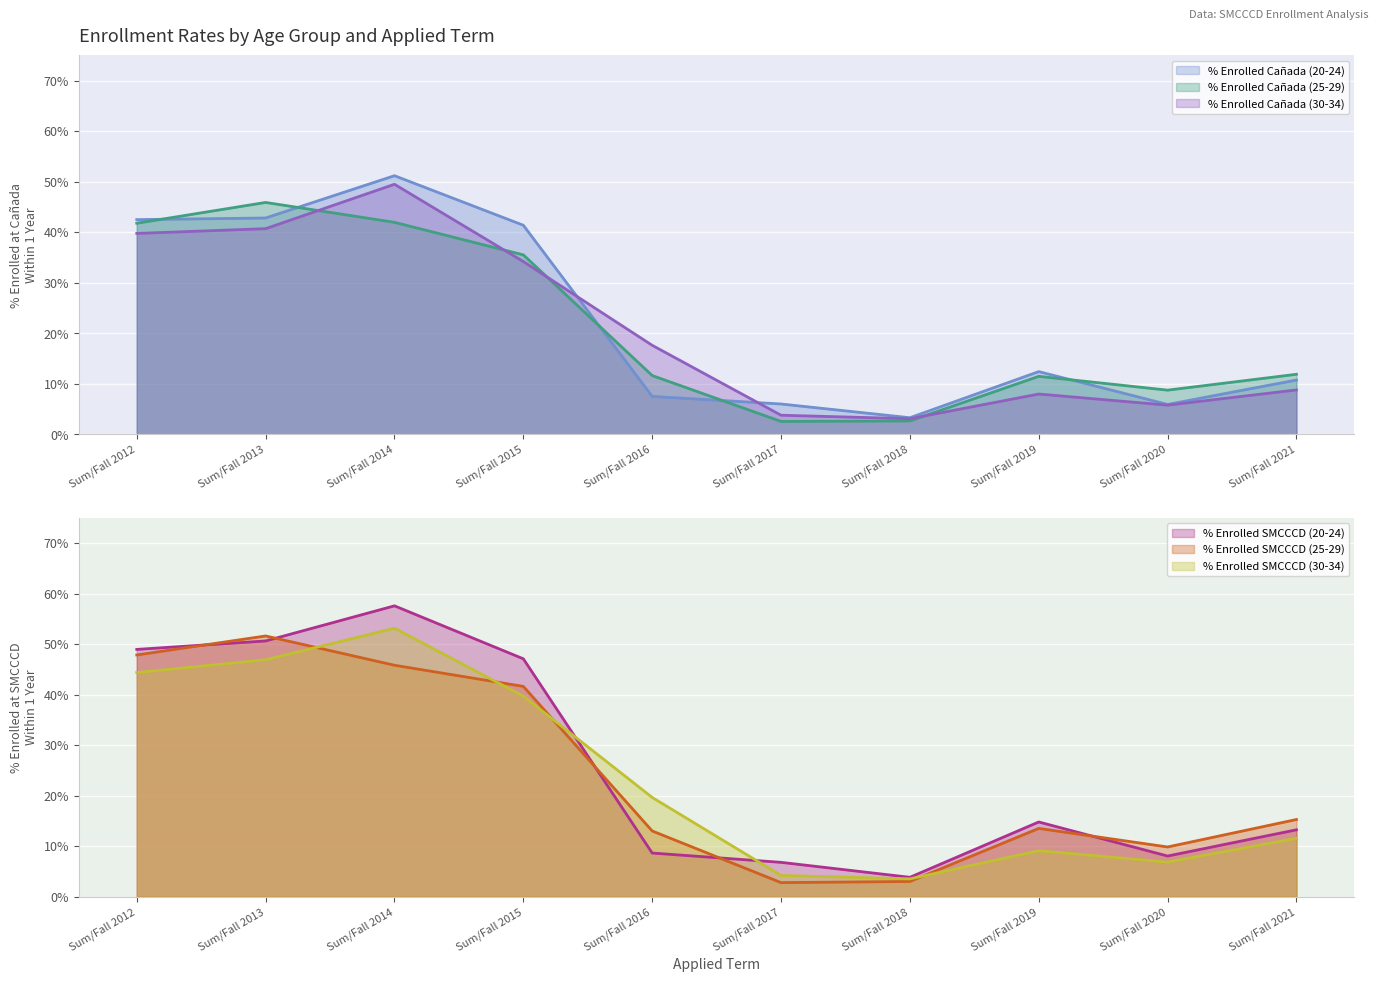

Read the % Enrolled at Canada (25-29) value at Sum/Fall 2014.

0.4